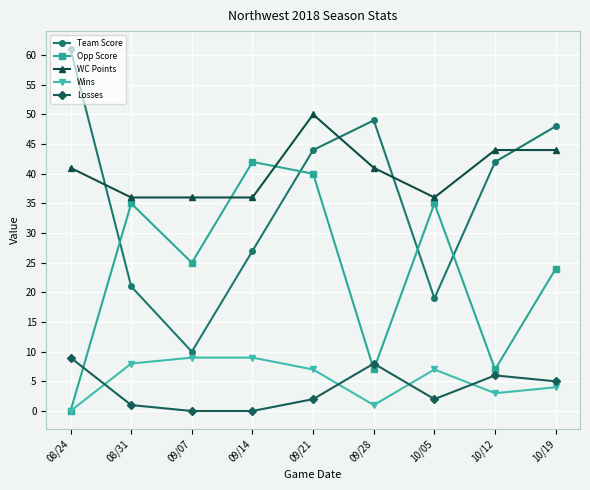

At which category is the sum across all series the highest?

09/21